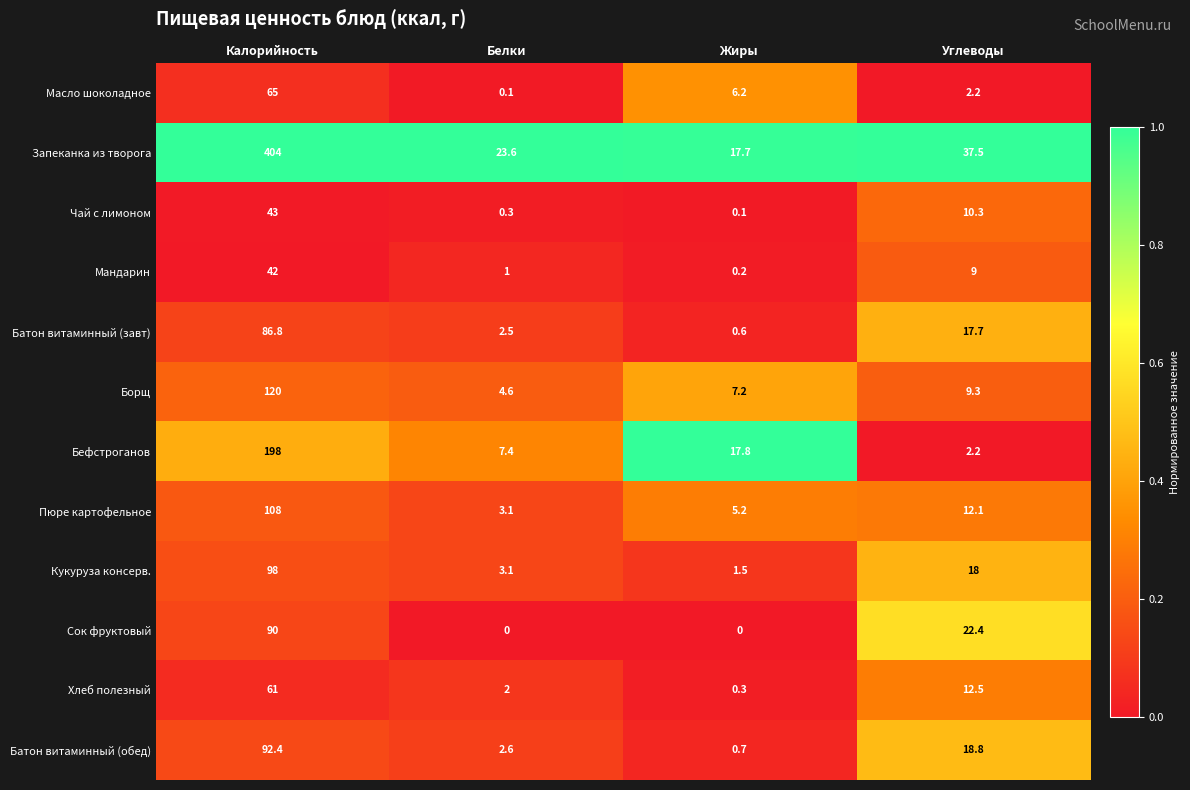

What is the sum of all Мандарин values?

52.2